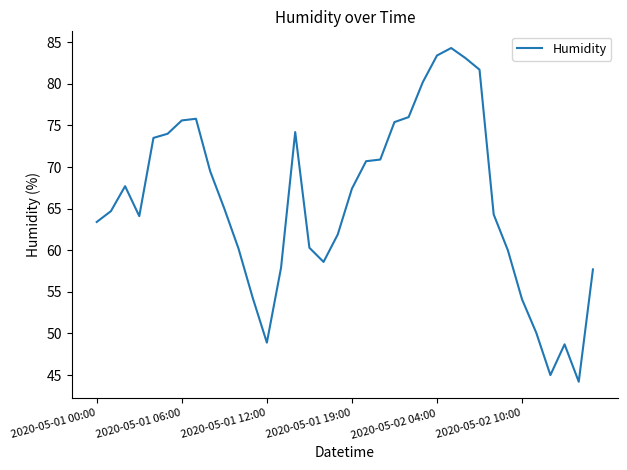

What is the minimum value shown in the chart?

44.2